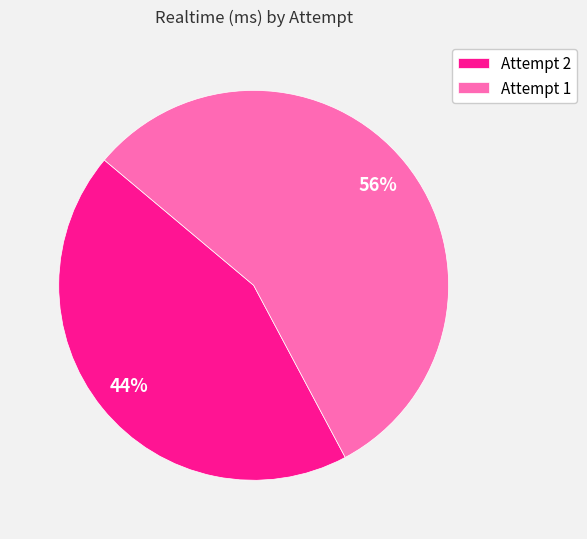

True or false: Attempt 1 accounts for 56% of the total.

True